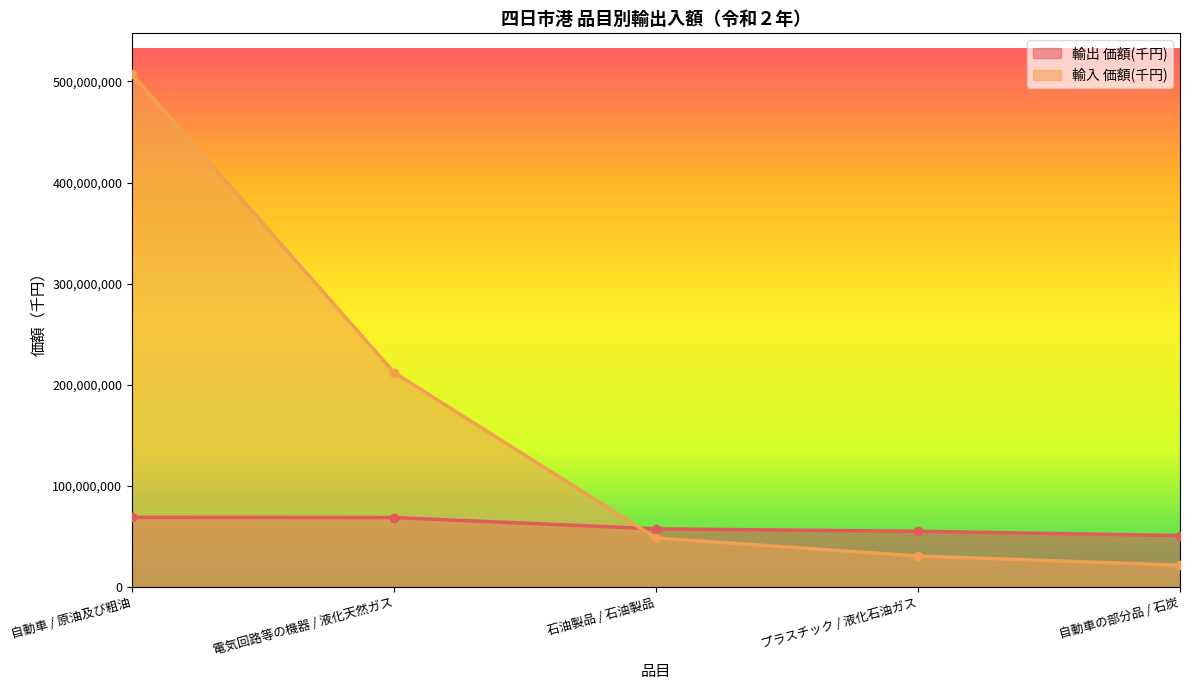

At which label is 輸入 価額(千円) closest to 264342908?

電気回路等の機器 / 液化天然ガス